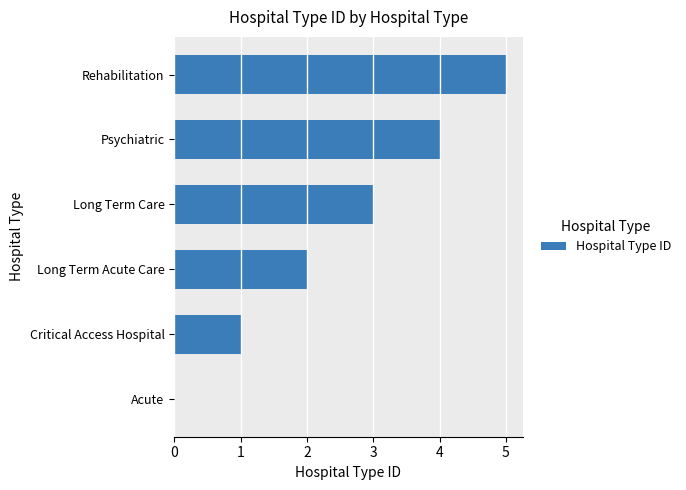

Is it true that the value at Psychiatric is 7?

False